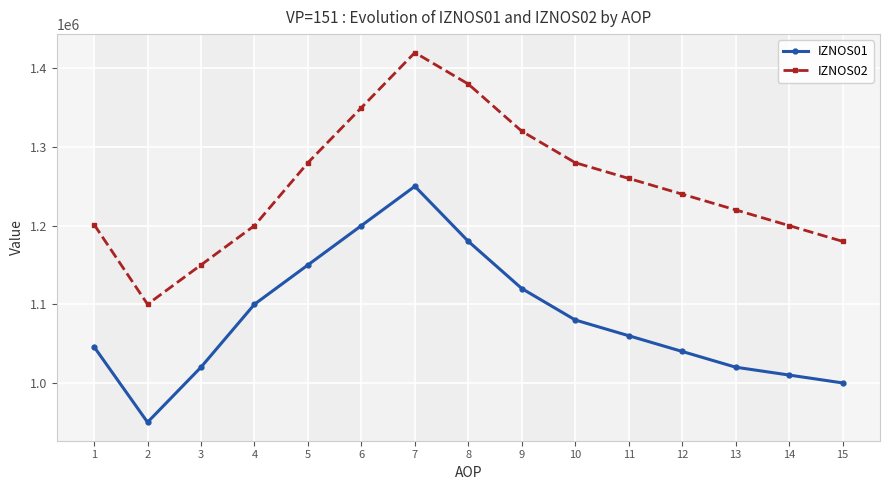

True or false: IZNOS02 and IZNOS01 cross at least once.

False